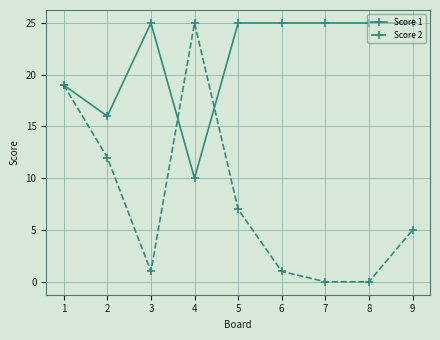

What is the sum of the Score 1 values at 8 and 4?

35